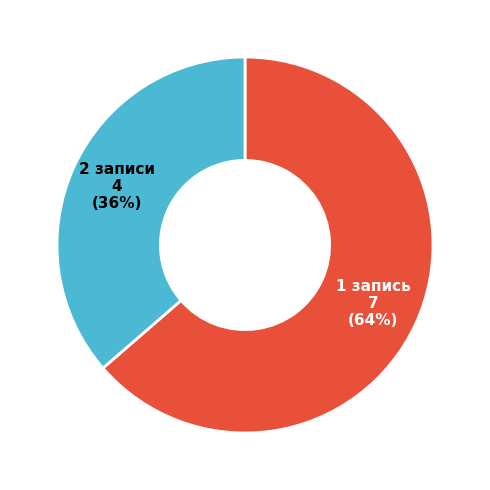

Count the number of slices in the pie.

2